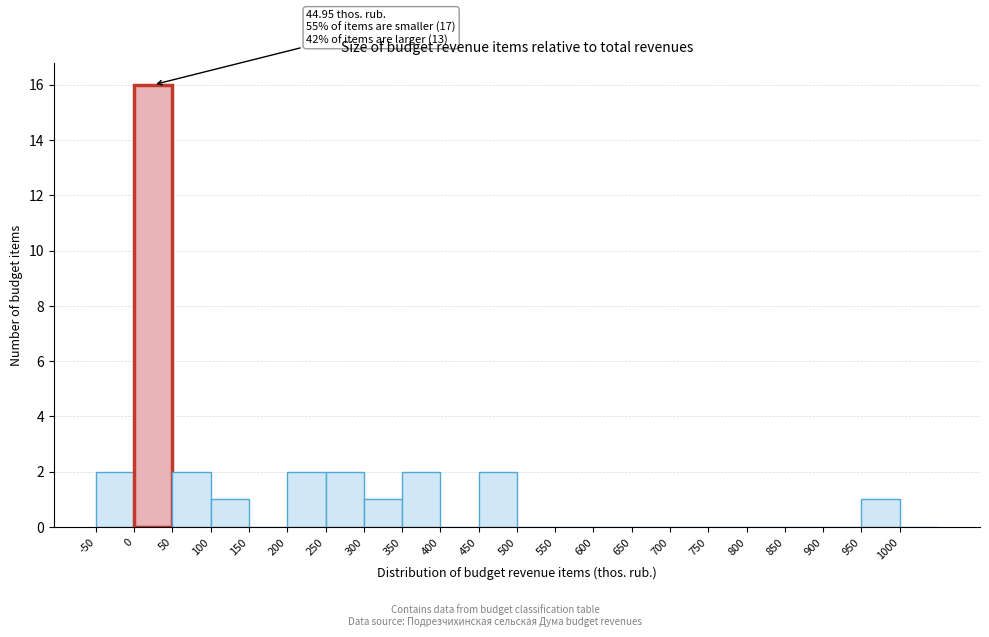

Over which range of the x-axis is the bar tallest?

0 to 50